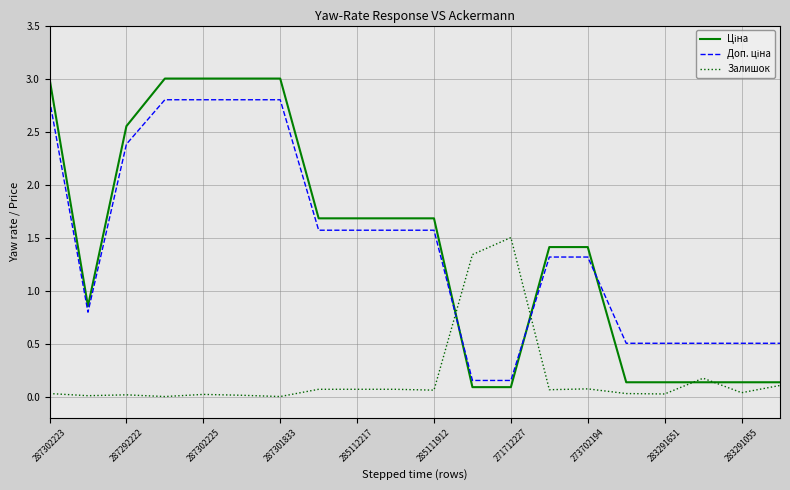

What is the greatest value displayed?

3.0